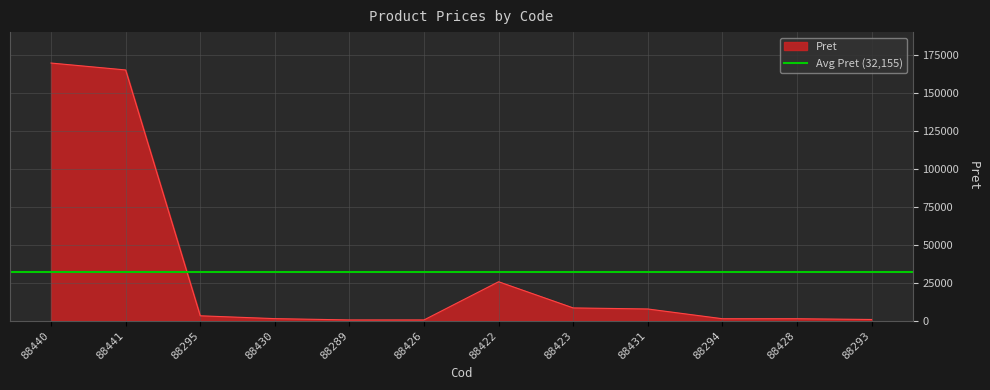

Rank the categories by value from lowest to highest.

88289, 88426, 88293, 88294, 88428, 88430, 88295, 88431, 88423, 88422, 88441, 88440